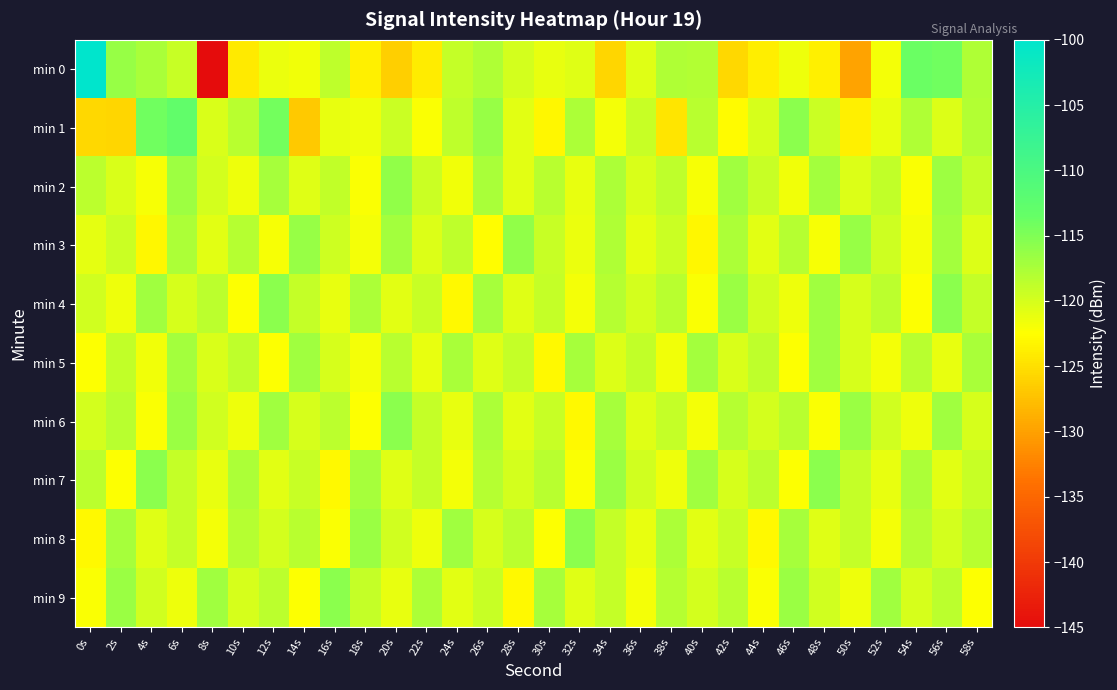

What is the difference between the highest and lowest values at 34s?

9.2